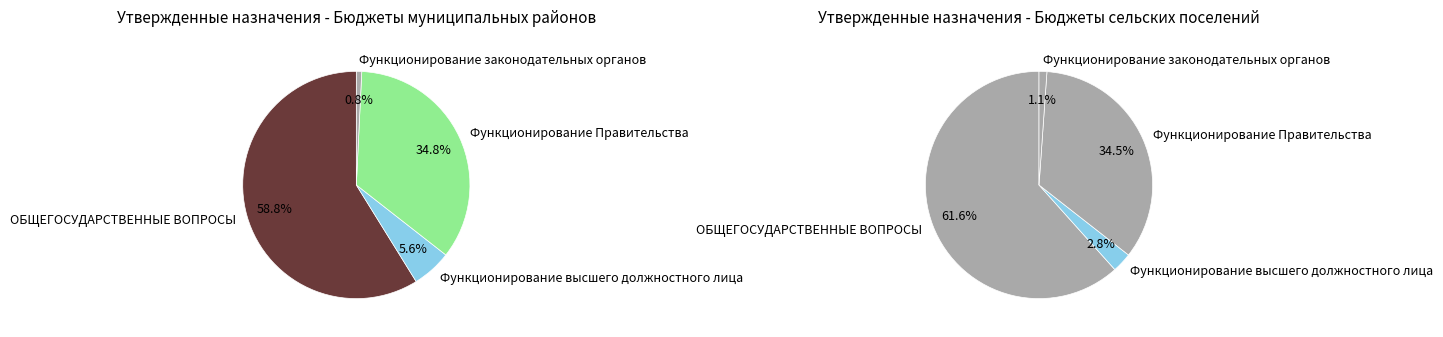

Which has a higher value, Функционирование законодательных органов or ОБЩЕГОСУДАРСТВЕННЫЕ ВОПРОСЫ?

ОБЩЕГОСУДАРСТВЕННЫЕ ВОПРОСЫ